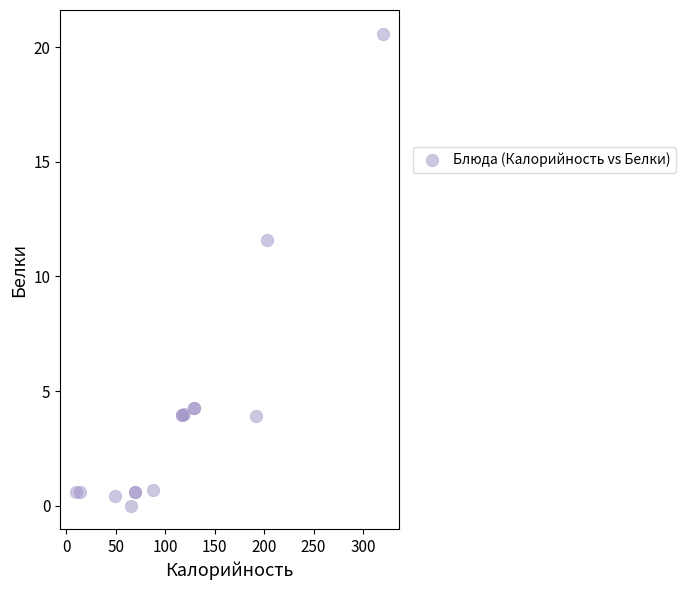

What Y value in the scatter plot is closest to 10?

11.6